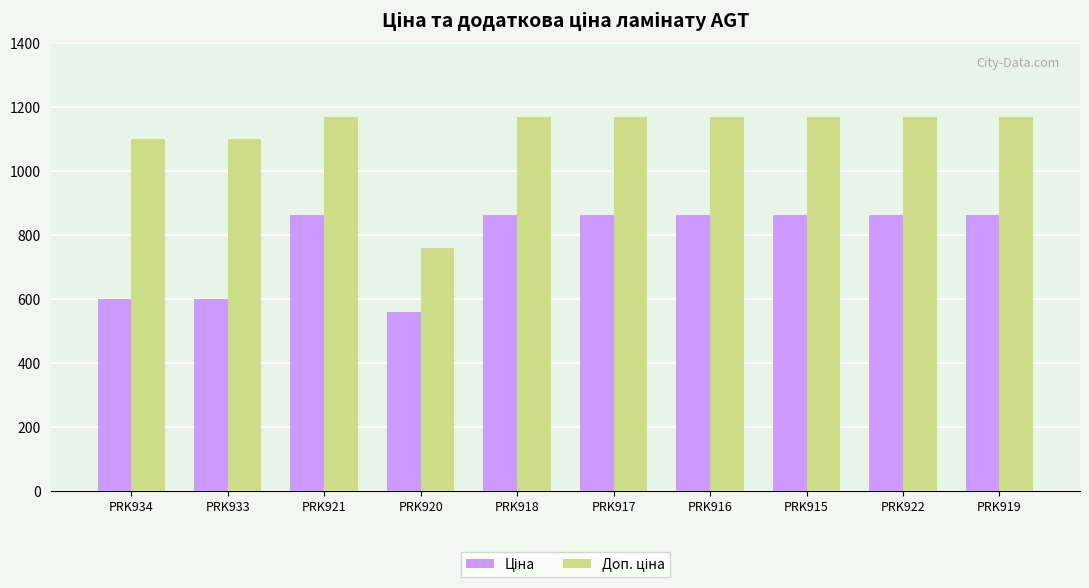

What is the greatest value displayed?

1169.2